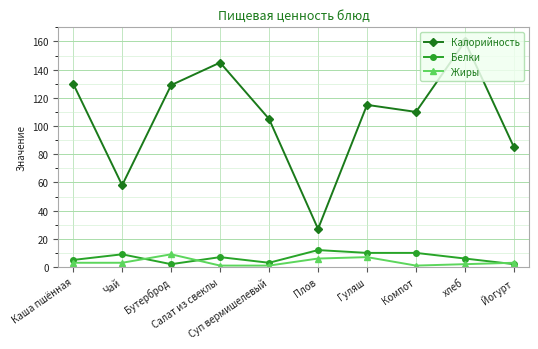

Where is the first local minimum for Калорийность?

Чай